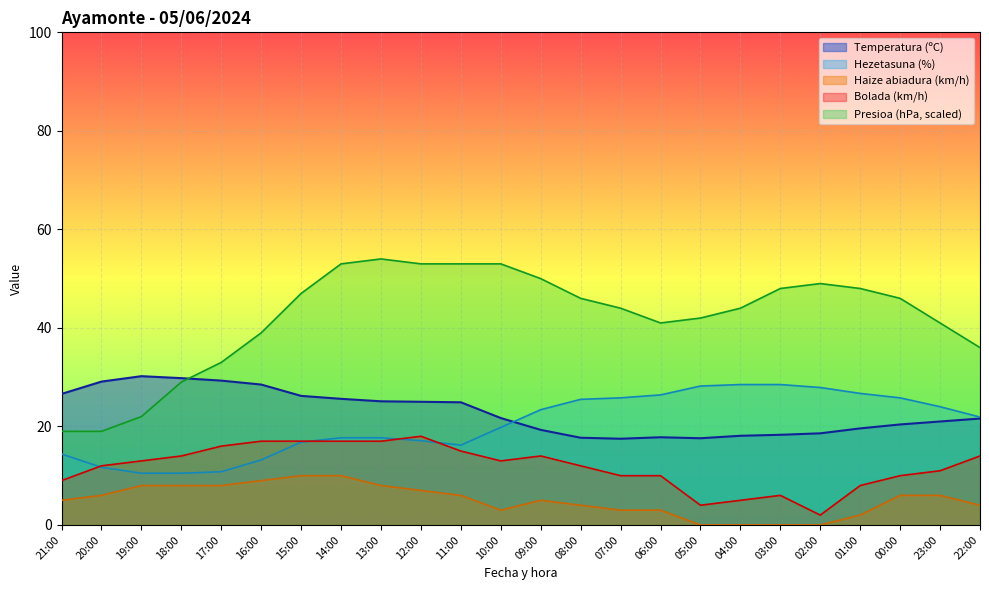

Where is the first local maximum for Presioa (hPa)?

13:00